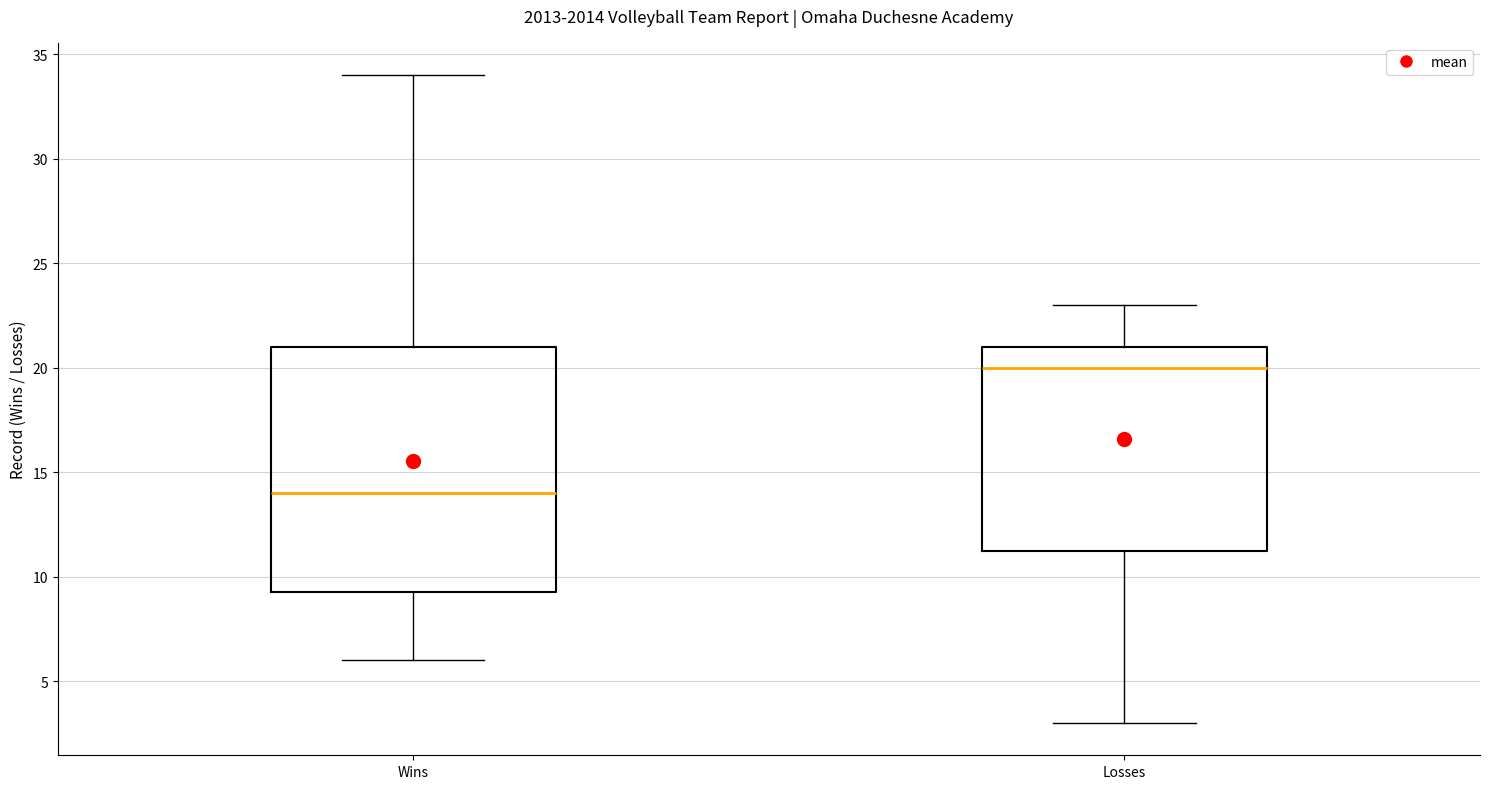

Where does the upper whisker of the box for Losses end on the y-axis? The values are not printed on the chart, so give them approximately, as read against the axis.

23.0